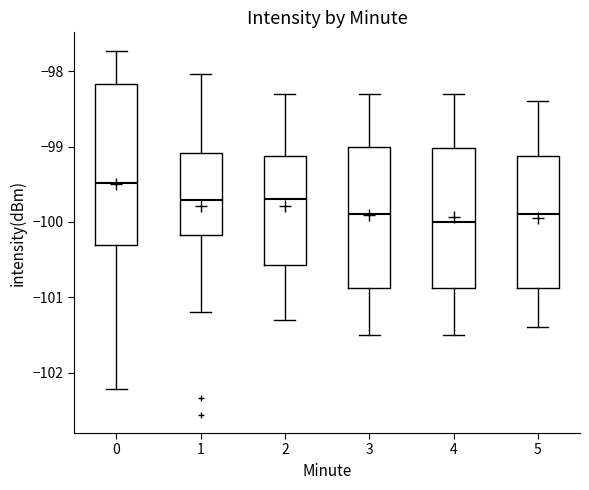

Comparing the boxes themselves (not the whiskers), which one is the tallest?

0